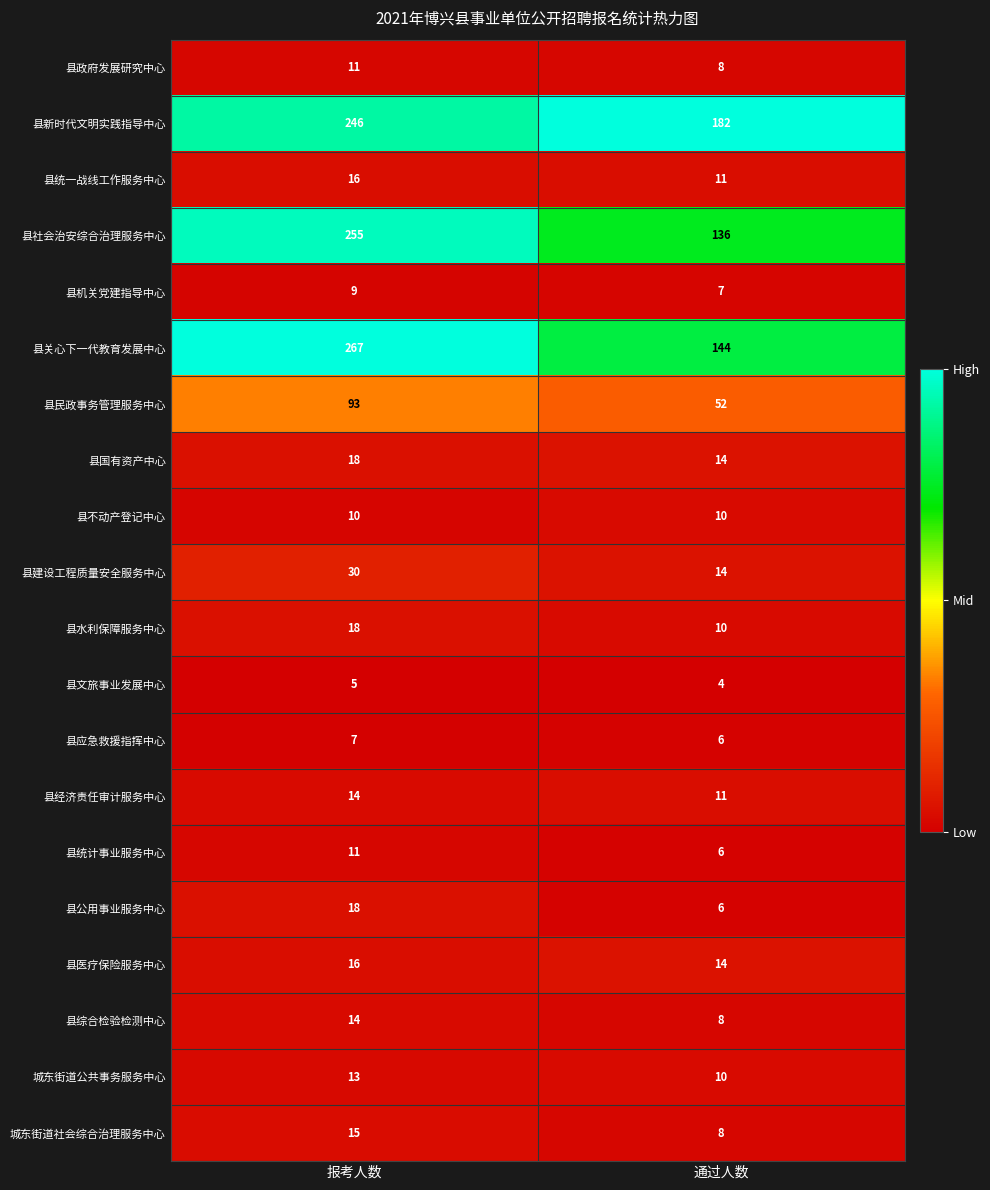

What is the difference between the highest and lowest values at 报考人数?

262